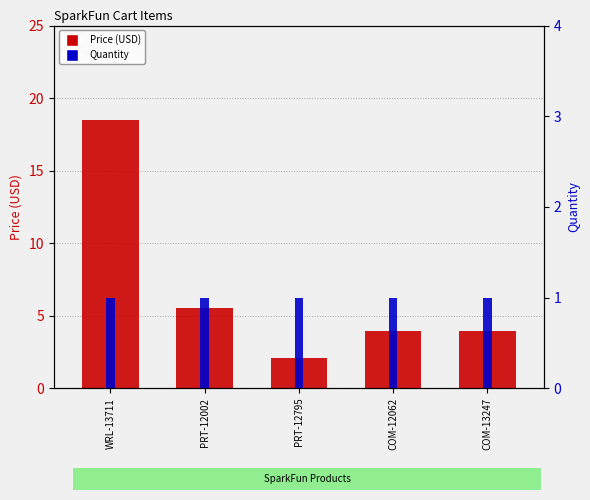

What is the difference between the maximum and minimum values in the Price (USD) series?

16.4